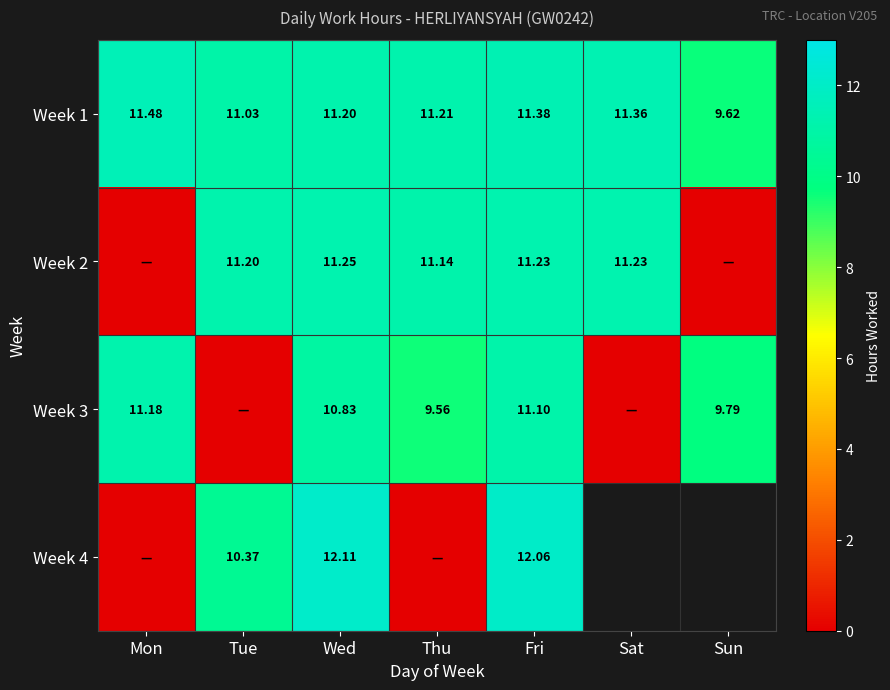

True or false: Week 3 has a value of 11.2 at Mon.

True